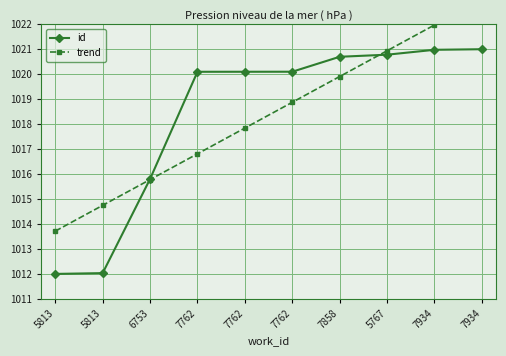

True or false: trend has a value of 1022.0 at 7934.

True